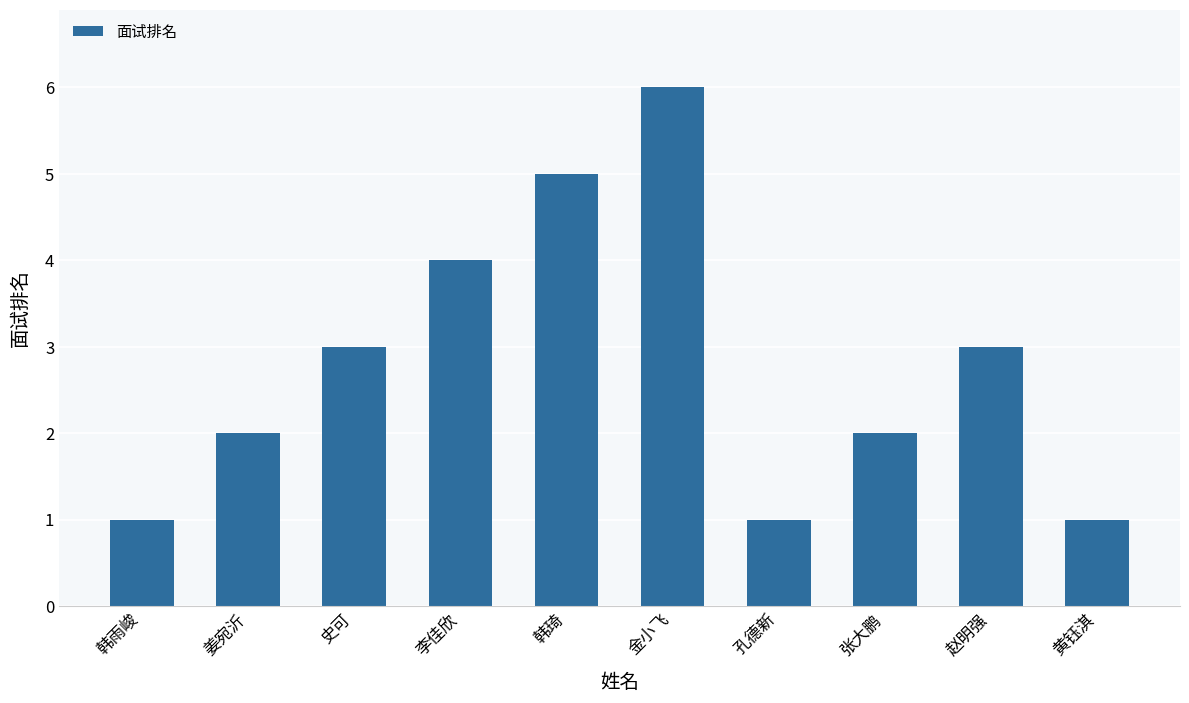

What is the value of the 4th bar from the left?

4